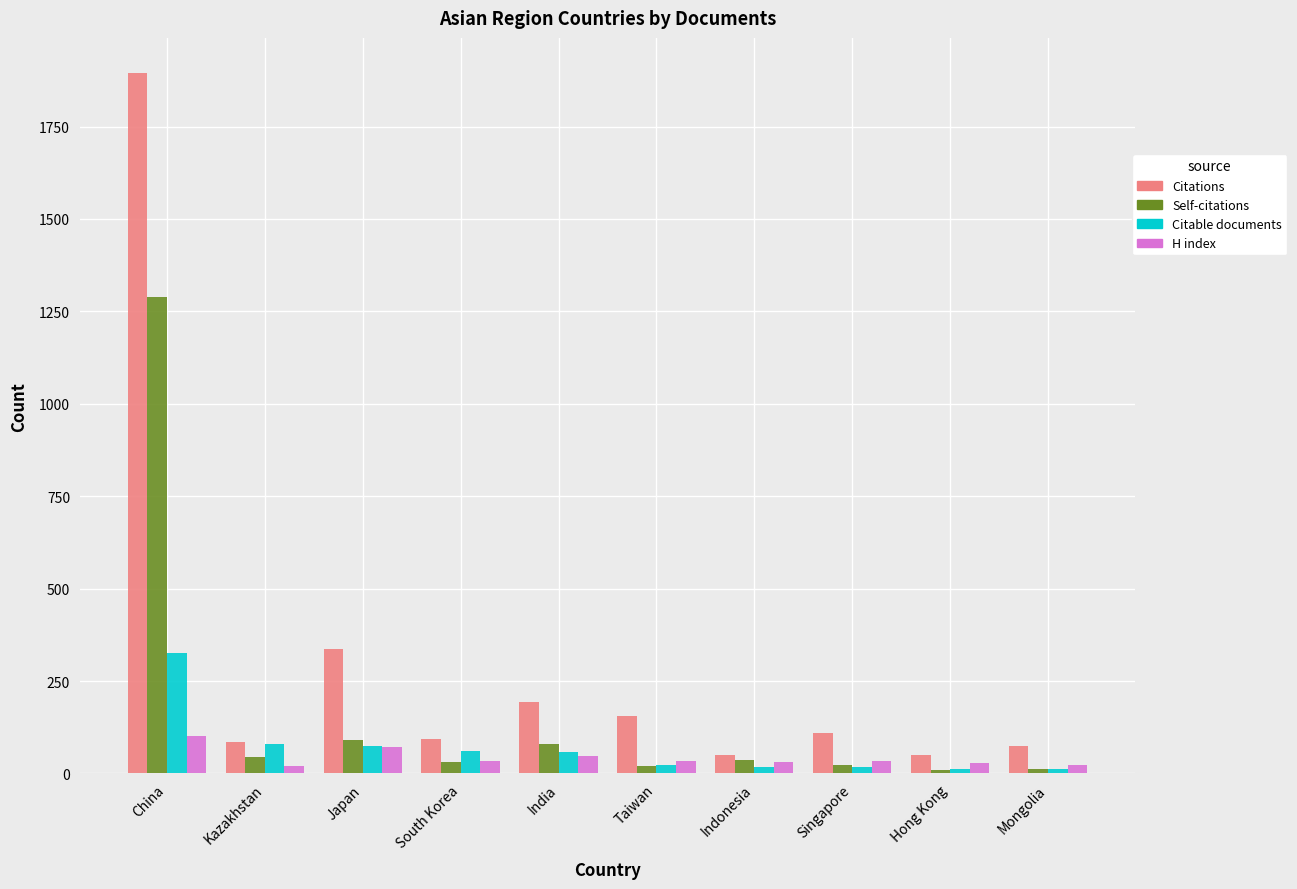

What is the label of the 4th bar from the left?

South Korea